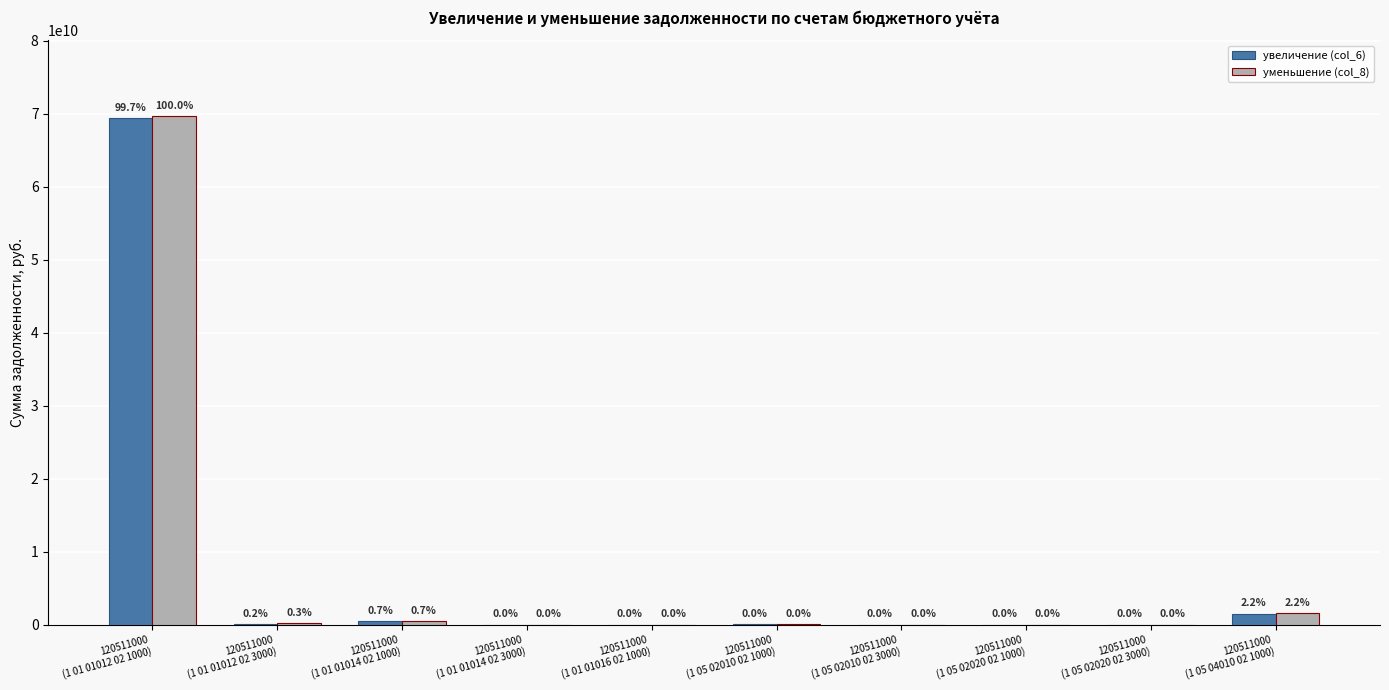

Reading left to right, what are all the values shown in this chart?

увеличение (col_6): 69393937017.4	110265736.2	499568380.5	996745.0	384414.9	20130852.7	477596.1	8824.0	210.0	1509074646.8
уменьшение (col_8): 69620797915.6	177614574.8	501264372.5	996745.0	554442.7	21925054.0	926450.4	8824.0	210.0	1518112274.7